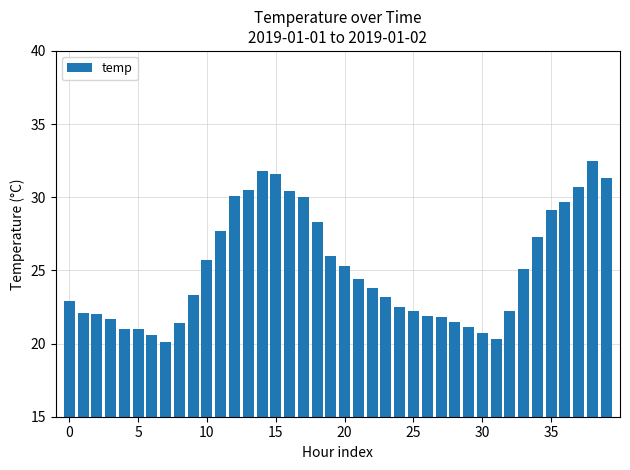

What is the value of the 23rd bar from the left?

23.8